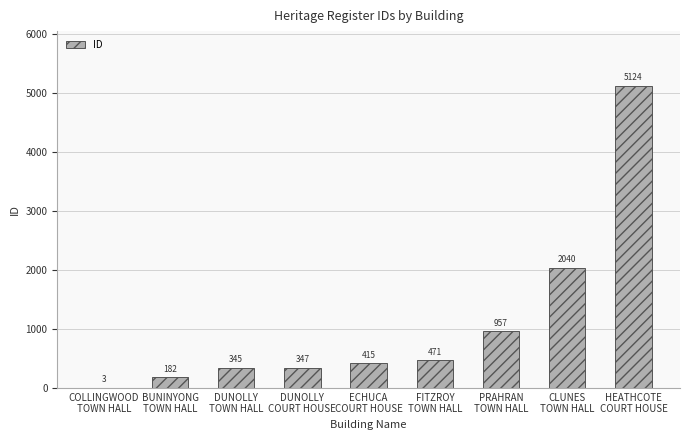

Reading right to left, transcribe all the data shown in this chart.

5124	2040	957	471	415	347	345	182	3